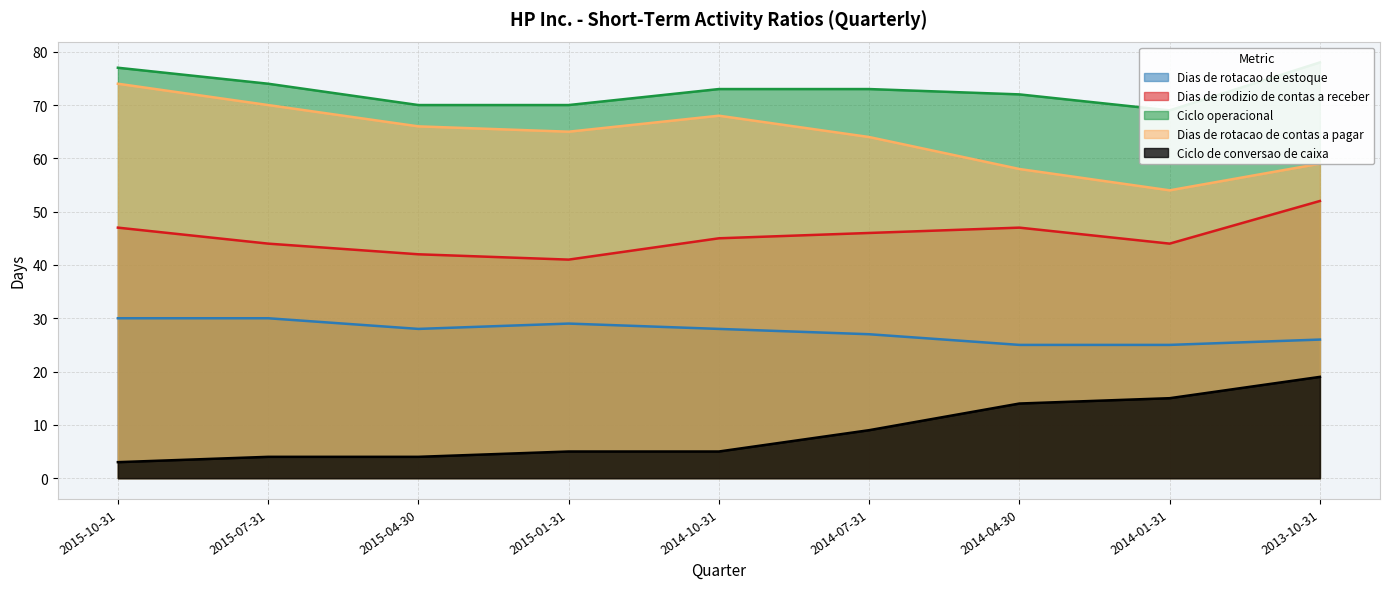

At which label is Dias de rodizio de contas a receber closest to 46?

2014-07-31